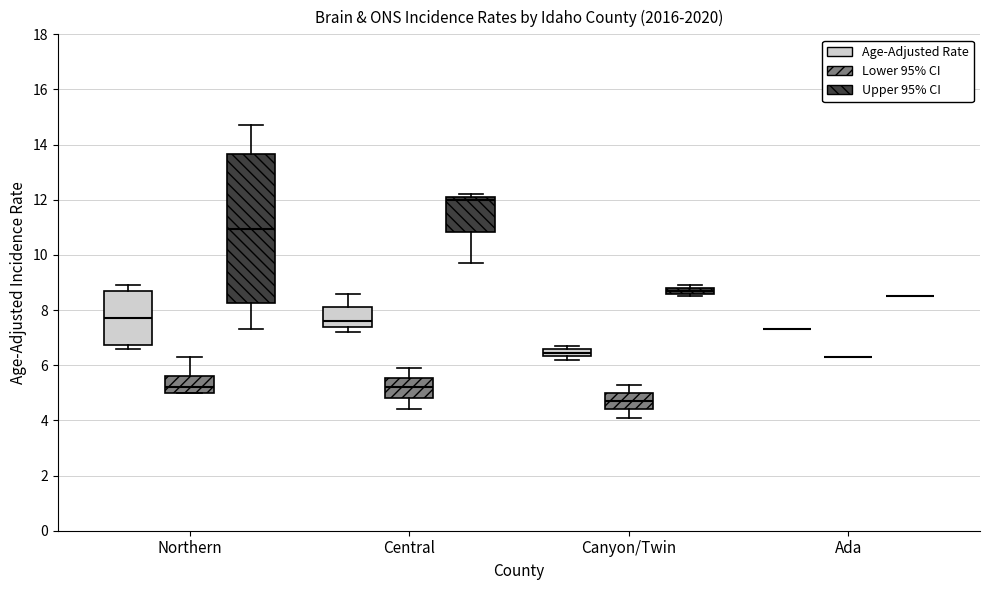

Which box is the tallest, from its lower edge to its upper edge?

Northern (Upper 95% CI)